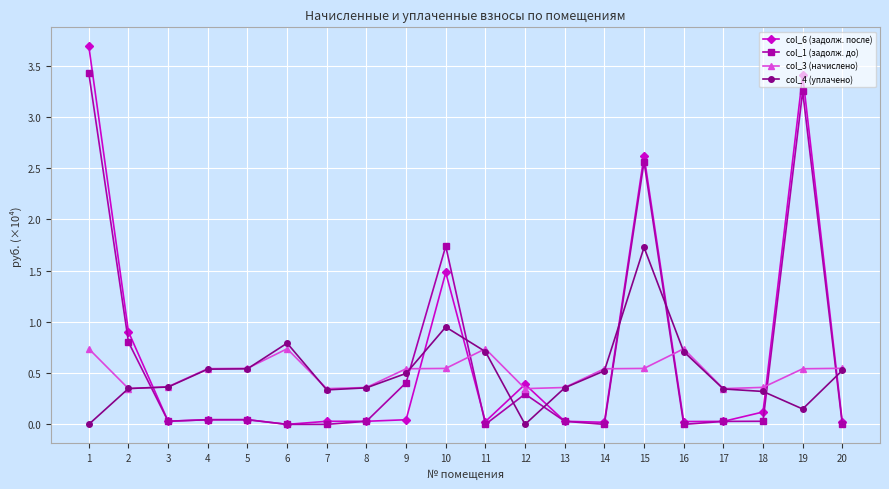

What is the total value across all series at 20?

1.1